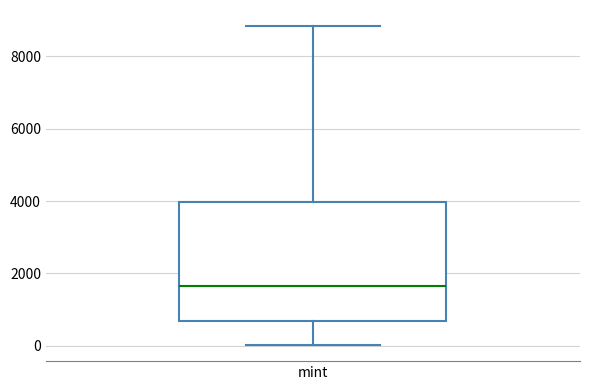

Read this box plot against the y-axis: the position of the median line, the range covered by the box, and the ends of both whiskers. The values are not printed on the chart, so give them approximately, as read against the axis.

median 1600, box 600 to 4000, whiskers 0 to 8800